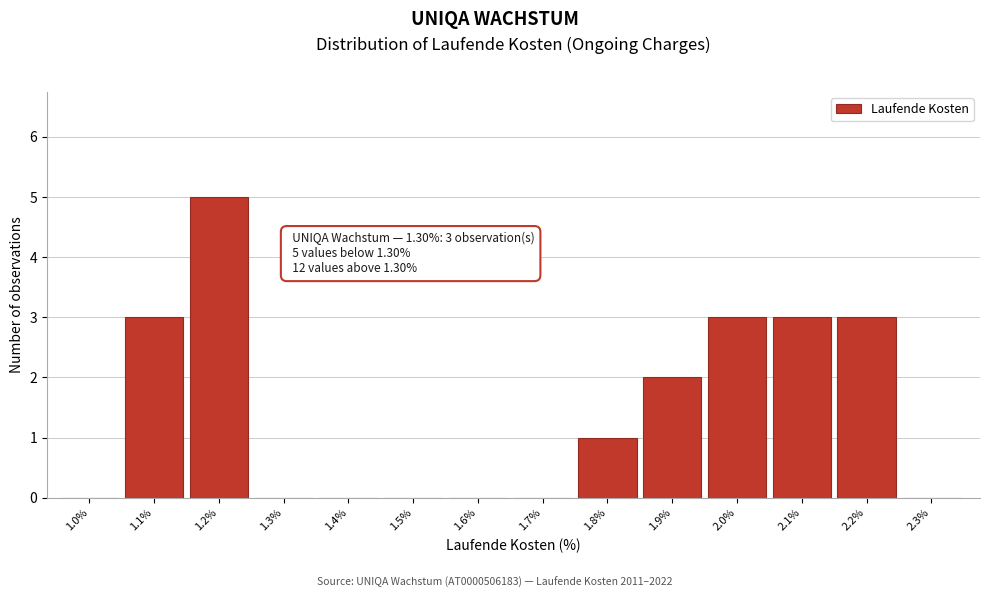

Reading left to right, what are all the values shown in this chart?

1.0%=0	1.1%=3	1.2%=5	1.3%=0	1.4%=0	1.5%=0	1.6%=0	1.7%=0	1.8%=1	1.9%=2	2.0%=3	2.1%=3	2.2%=3	2.3%=0